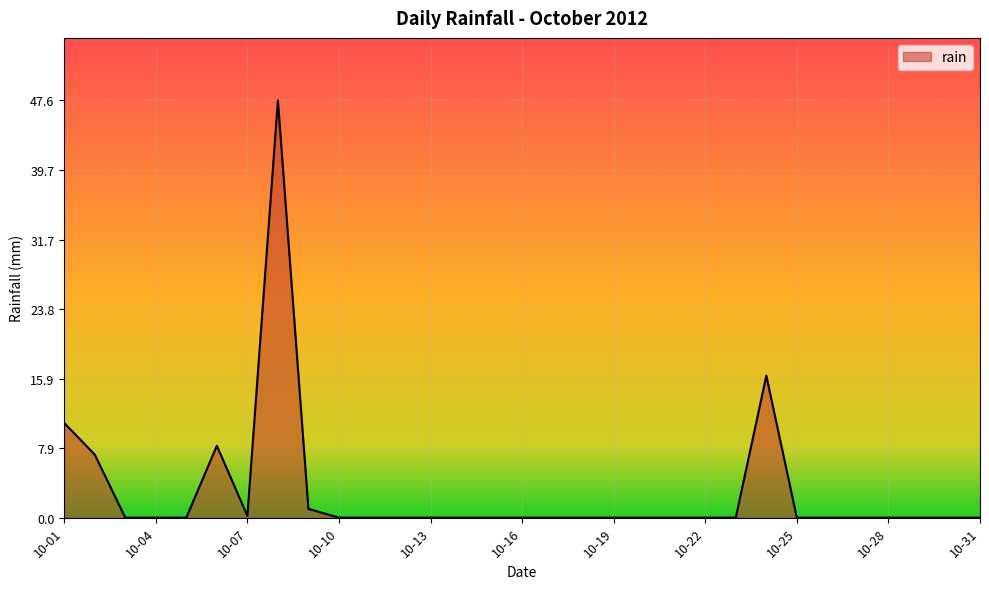

What is the greatest value displayed?

47.6